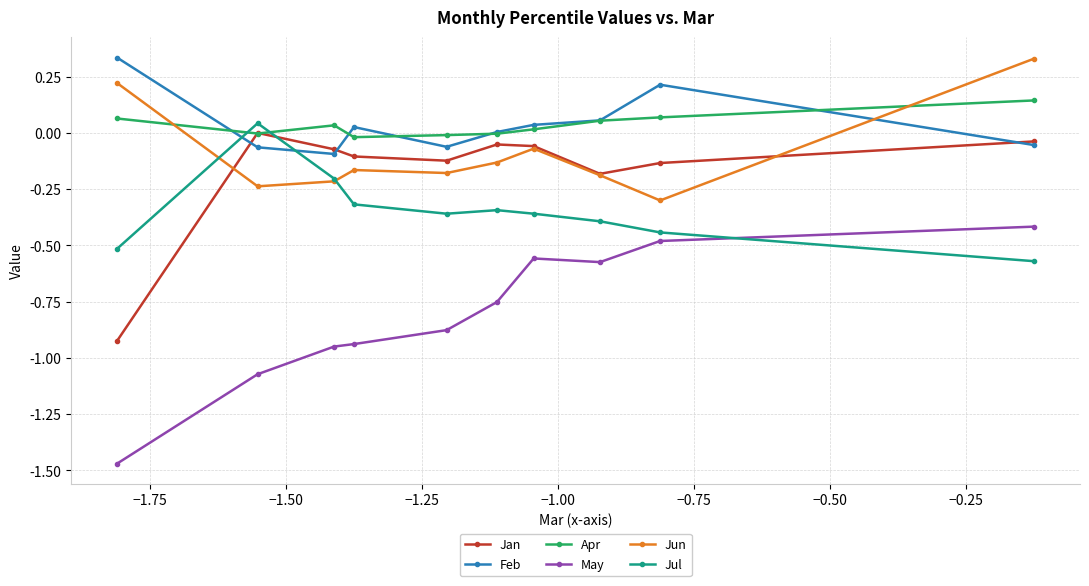

True or false: Jan and Jul cross at least once.

True